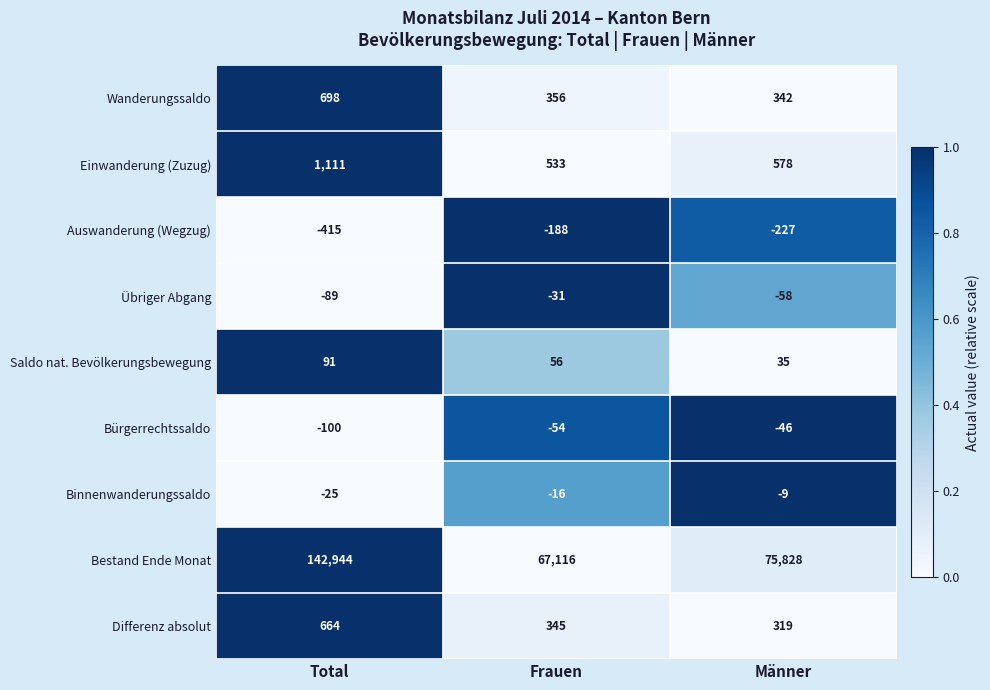

At Frauen, list the series in order from largest to smallest.

Bestand Ende Monat, Einwanderung (Zuzug), Wanderungssaldo, Differenz absolut, Saldo nat. Bevölkerungsbewegung, Binnenwanderungssaldo, Übriger Abgang, Bürgerrechtssaldo, Auswanderung (Wegzug)